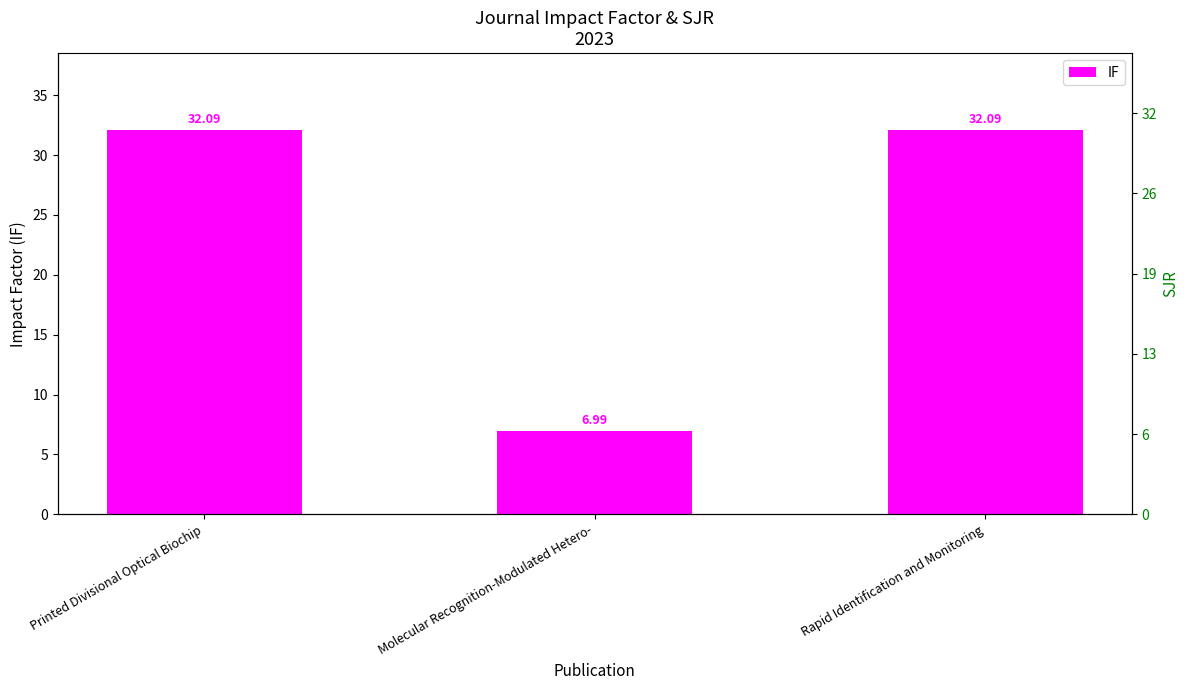

What is the label of the 3rd bar from the left?

Rapid Identification and Monitoring